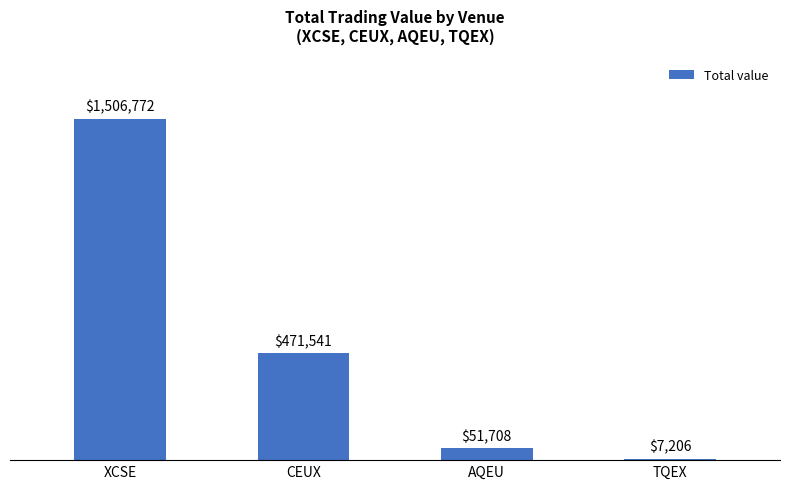

What is the sum of the values at XCSE and TQEX?

1513978.0